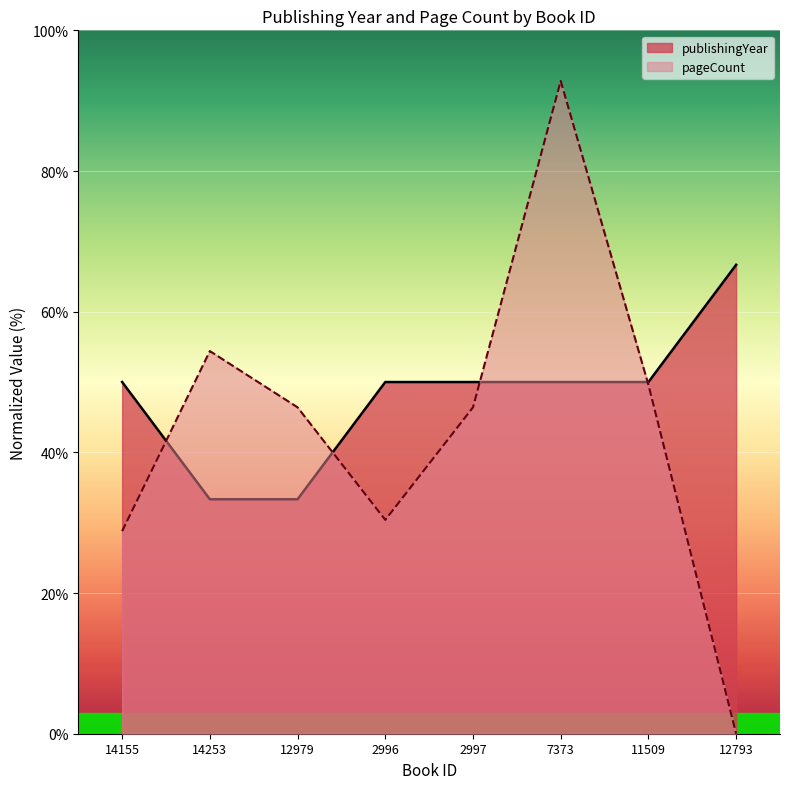

Which series has the largest total across all categories?

publishingYear